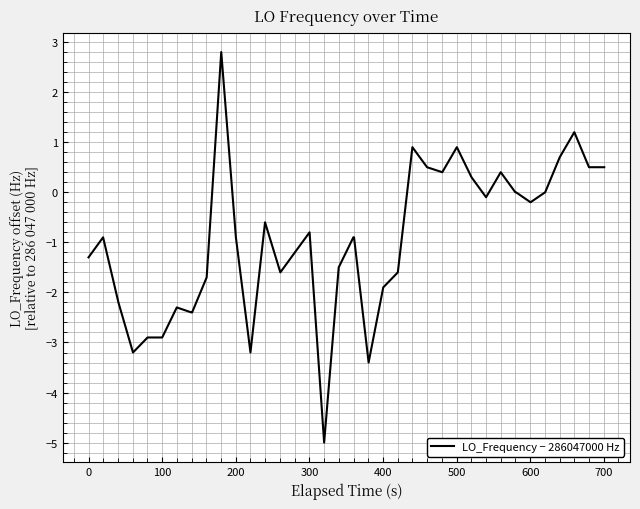

Reading right to left, extract all data points from this chart.

0.5	0.5	0.5	1.2	0.7	0.0	-0.2	0.0	0.0	0.4	-0.1	0.3	0.9	0.4	0.5	0.9	-1.6	-1.9	-3.4	-0.9	-0.9	-1.5	-5.0	-0.8	-1.2	-1.6	-0.6	-3.2	-0.9	2.8	-1.7	-2.4	-2.4	-2.3	-2.9	-2.9	-3.2	-2.2	-0.9	-1.3